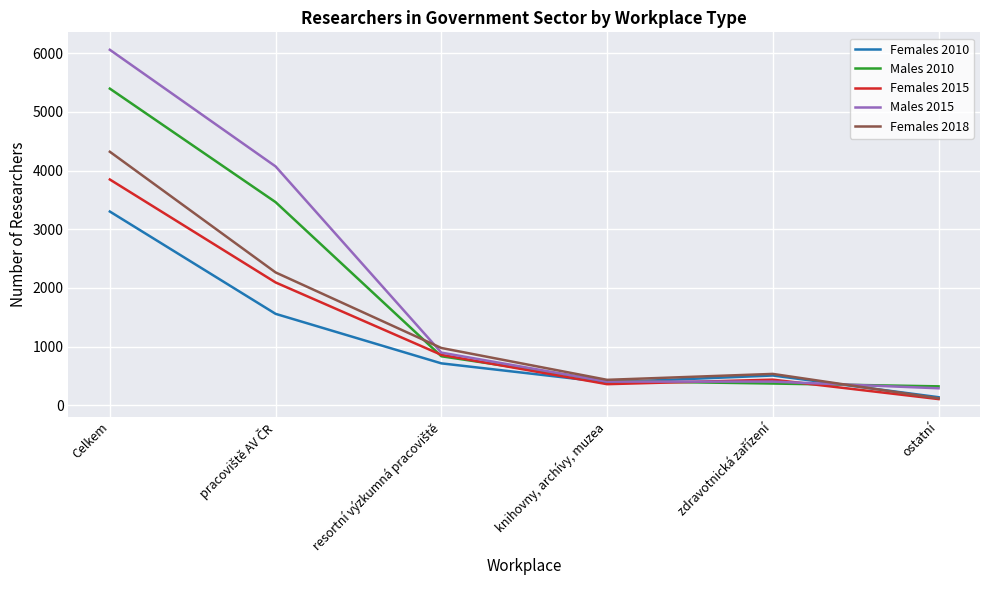

Rank the series at Celkem from lowest to highest value.

Females 2010, Females 2015, Females 2018, Males 2010, Males 2015